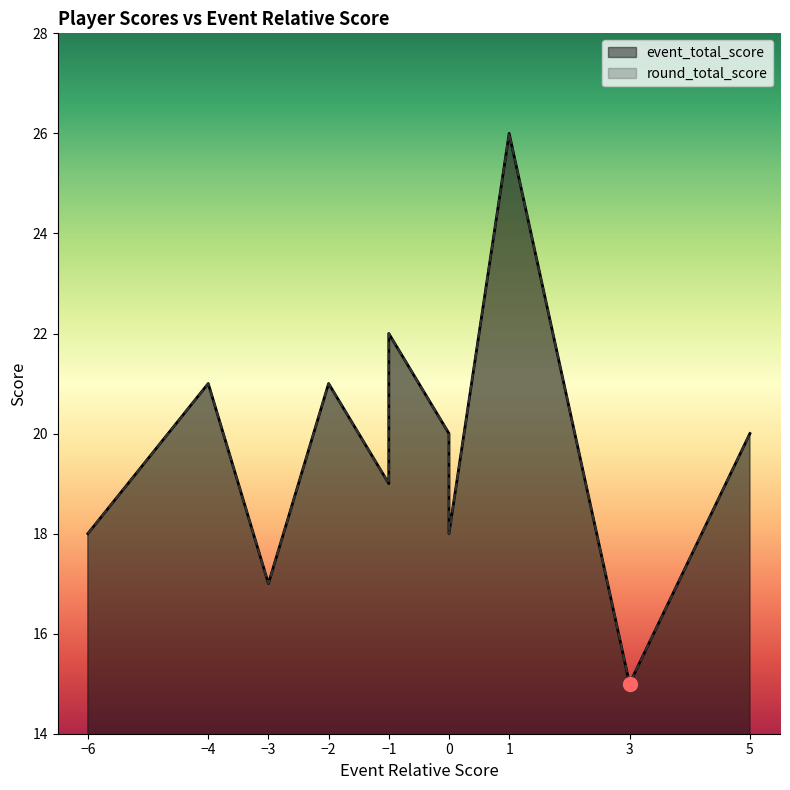

At which category is the sum across all series the highest?

1